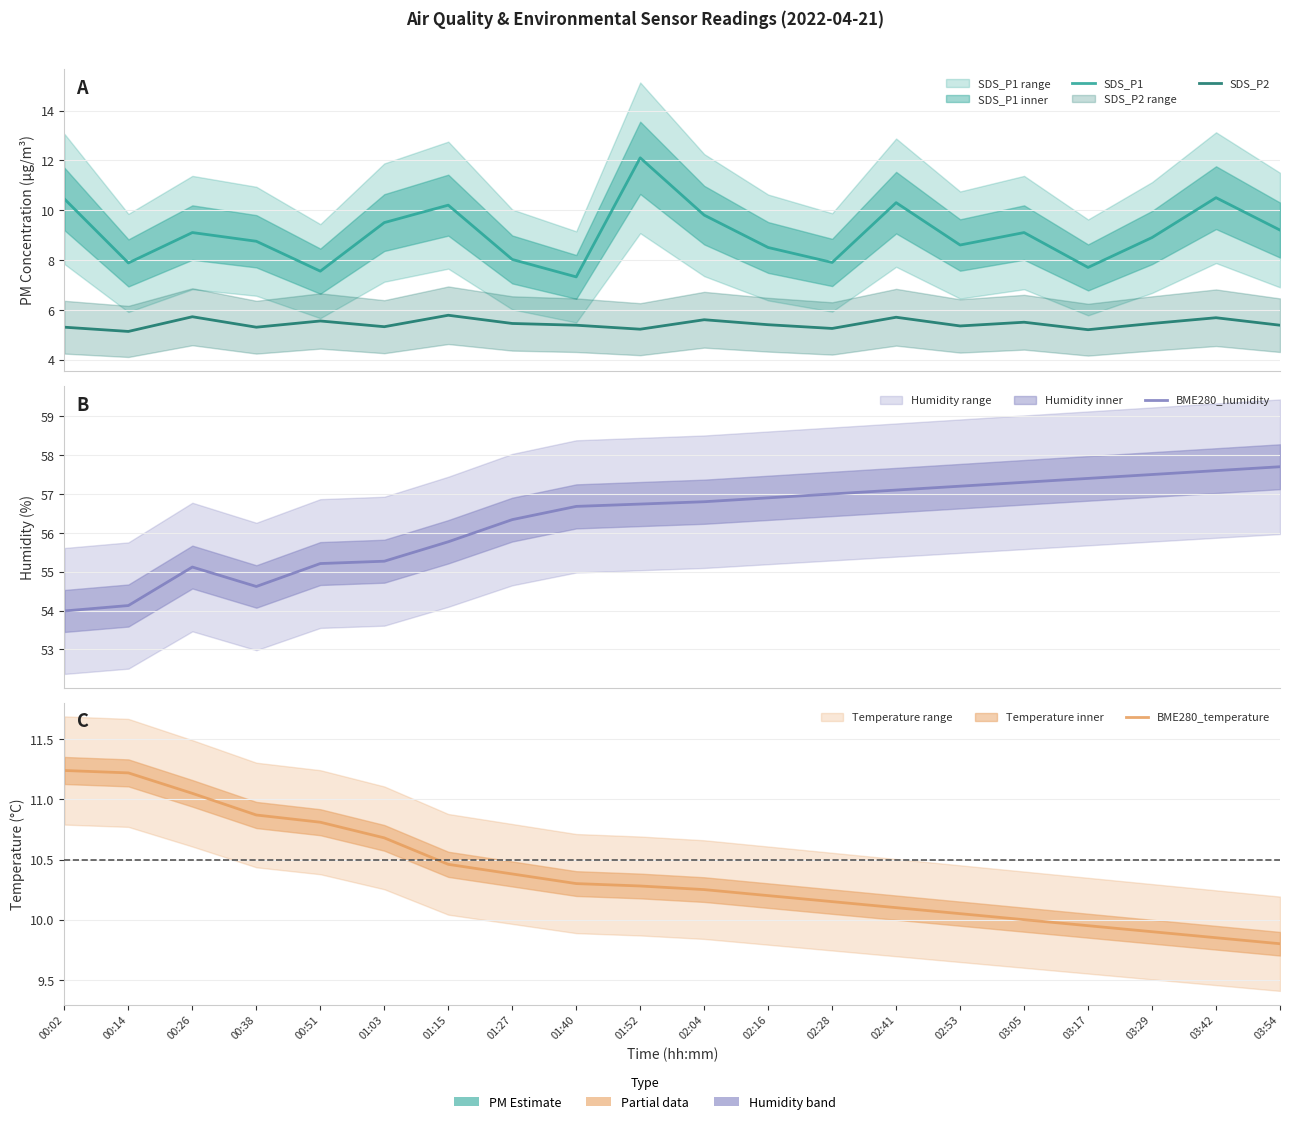

Is the value of SDS_P2 at 01:52 greater than the value of SDS_P1 at 02:16?

No